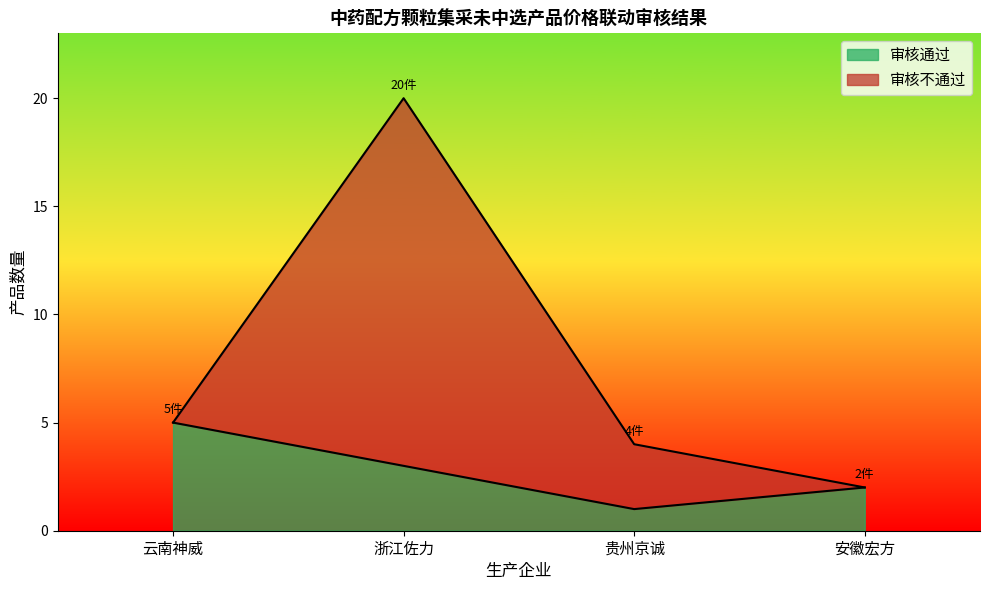

The value of 审核通过 at 浙江佐力 is 3. True or false?

True